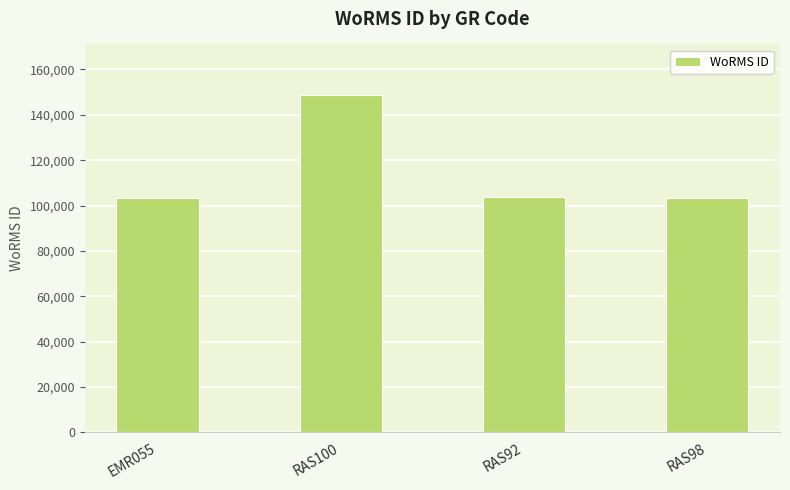

Approximately how many times larger is the value at RAS100 compared to EMR055?

1.4